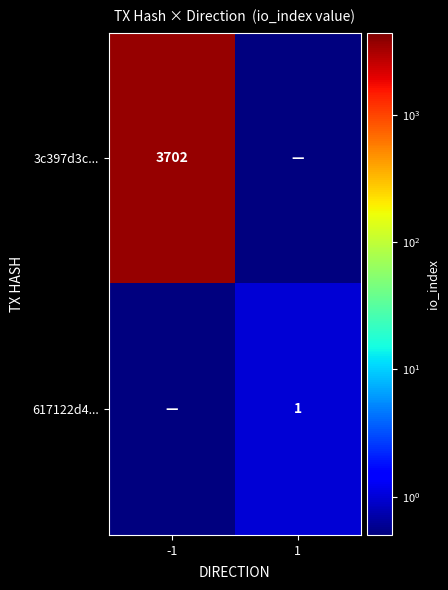

Which category has the highest value across all series?

-1